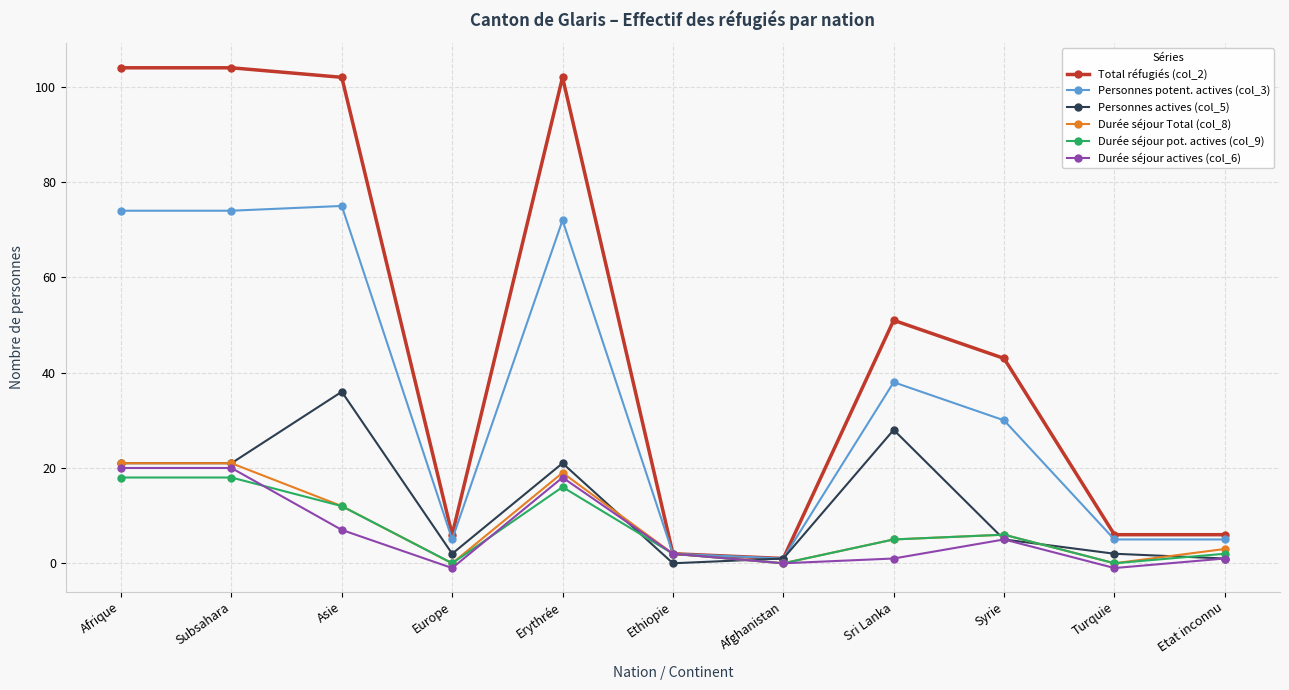

What is the sum of all Total réfugiés (col_2) values?

527